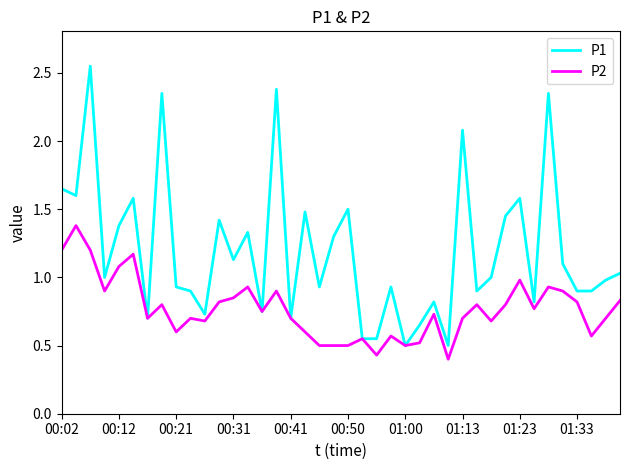

In P1, how many points are higher than both neighbors (excluding endpoints)?

13